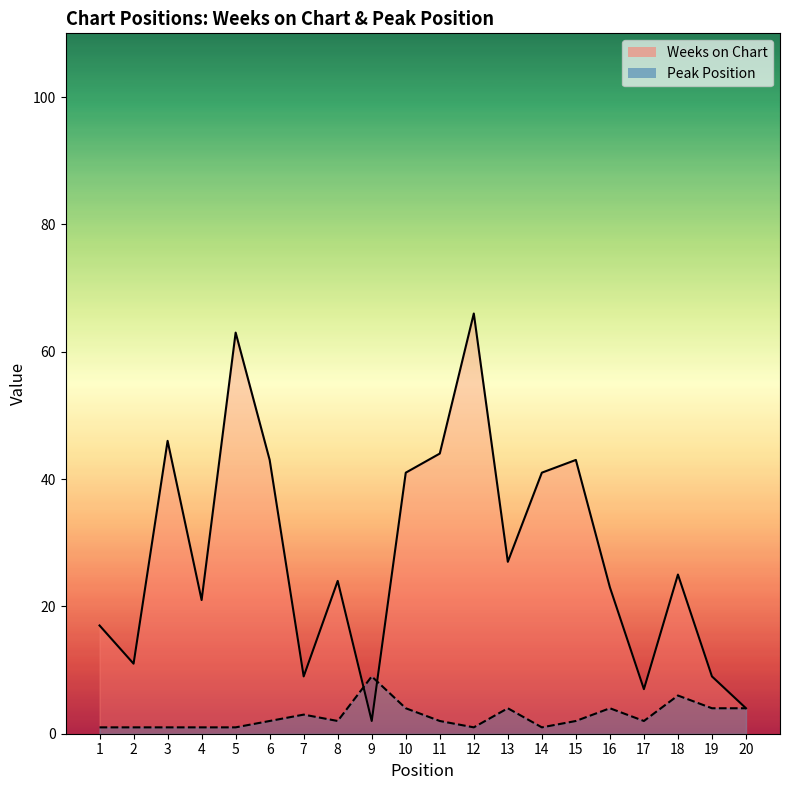

What is the value of the Weeks on Chart point at the 14th from the left?

41